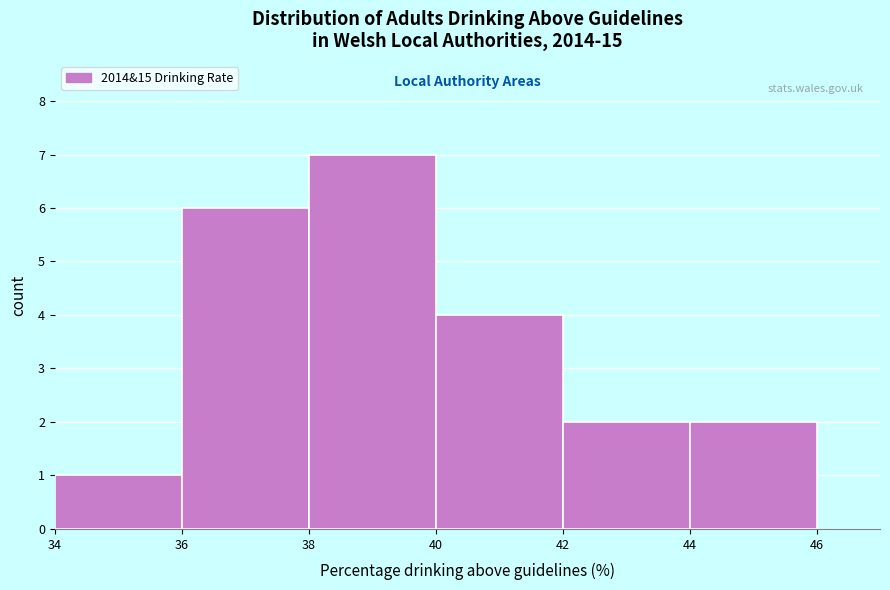

Reading left to right, transcribe this chart: for each bar, give the range it covers on the x-axis and its height. The values are not printed on the chart, so give them approximately, as read against the axis.

34 to 36: 1
36 to 38: 6
38 to 40: 7
40 to 42: 4
42 to 44: 2
44 to 46: 2